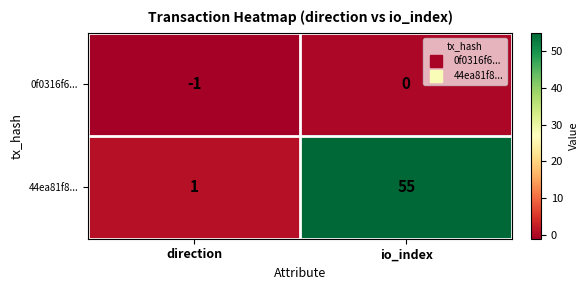

What is the total value across all series at io_index?

55